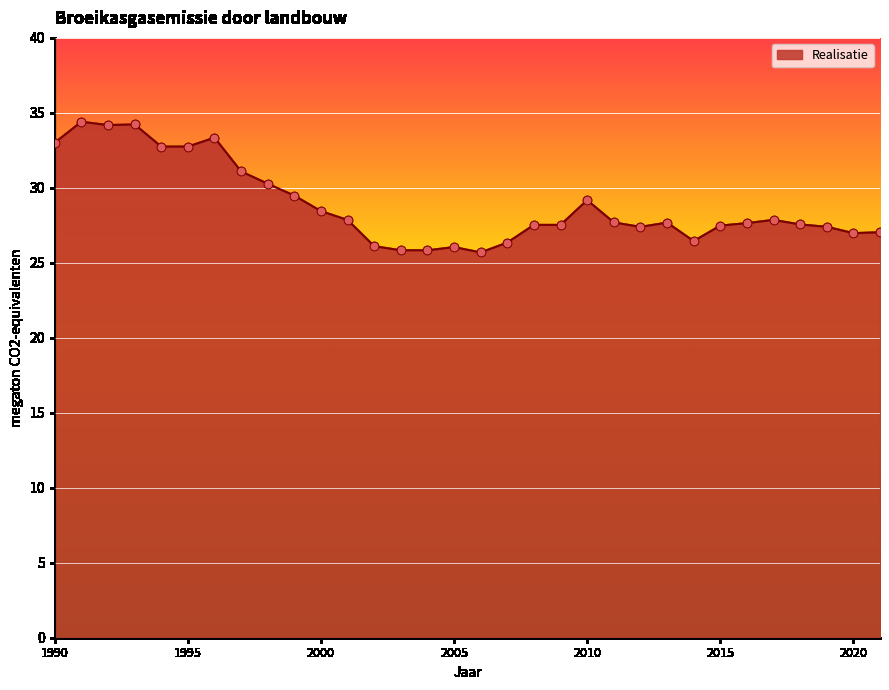

What is the minimum value shown in the chart?

25.7